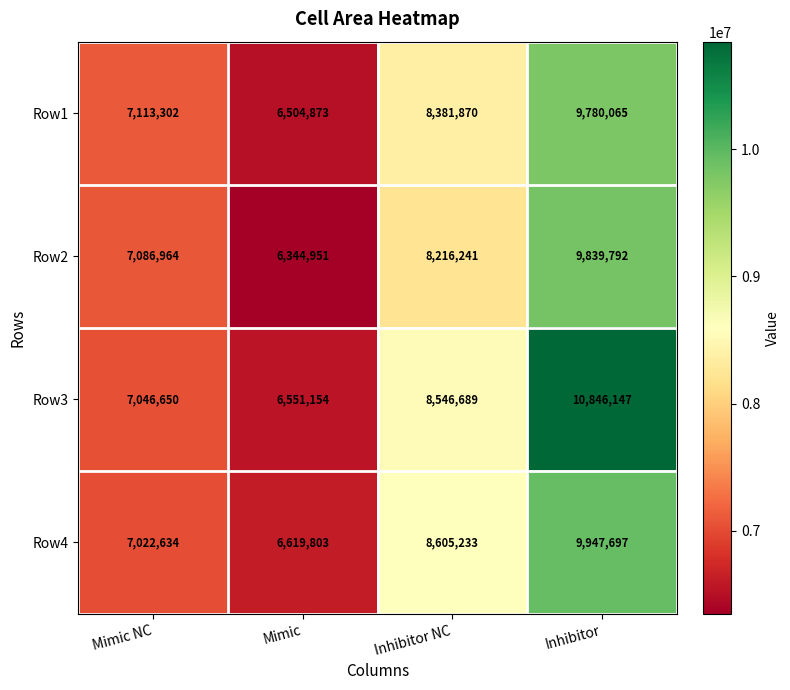

What is the maximum value for Row4?

9947697